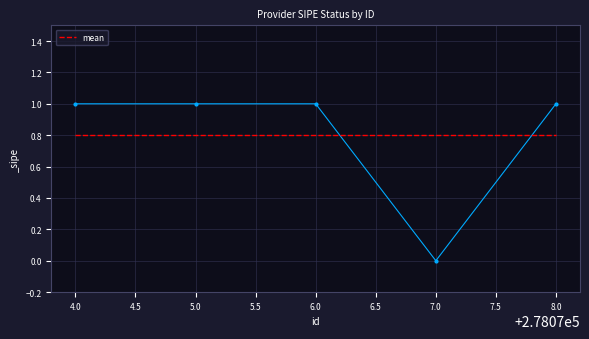

Reading right to left, transcribe all the data shown in this chart.

1	0	1	1	1